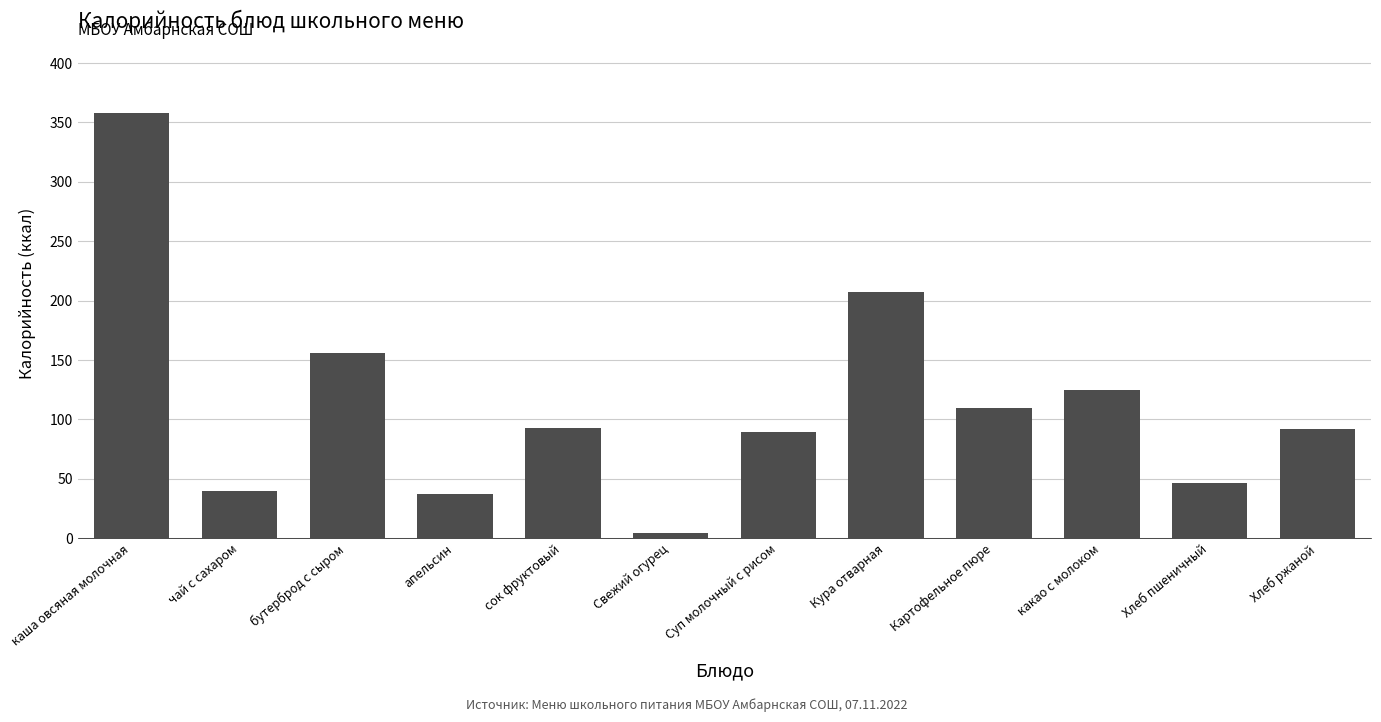

What value does the data have at Хлеб пшеничный?

46.8